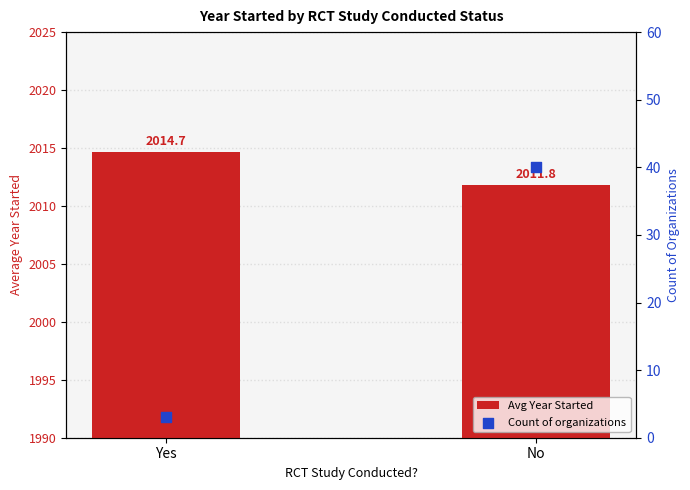

What is the total value across all series at Yes?

2017.7